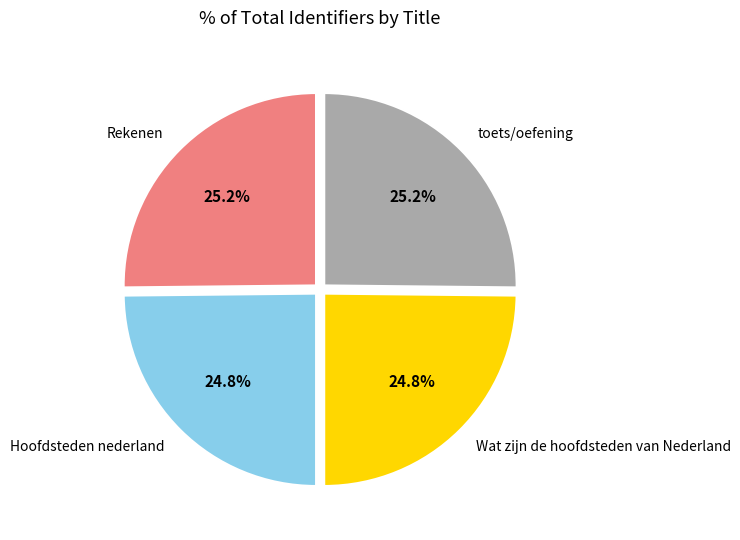

To the nearest percent, what is the combined percentage of Rekenen and toets/oefening?

50%